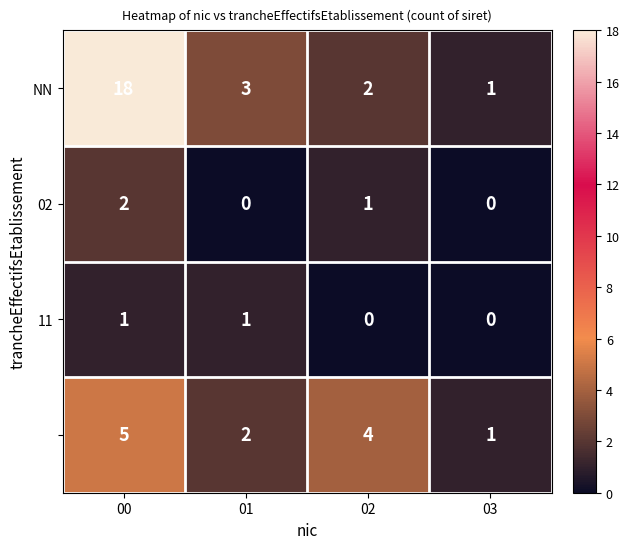

What is the maximum value shown in the chart?

18